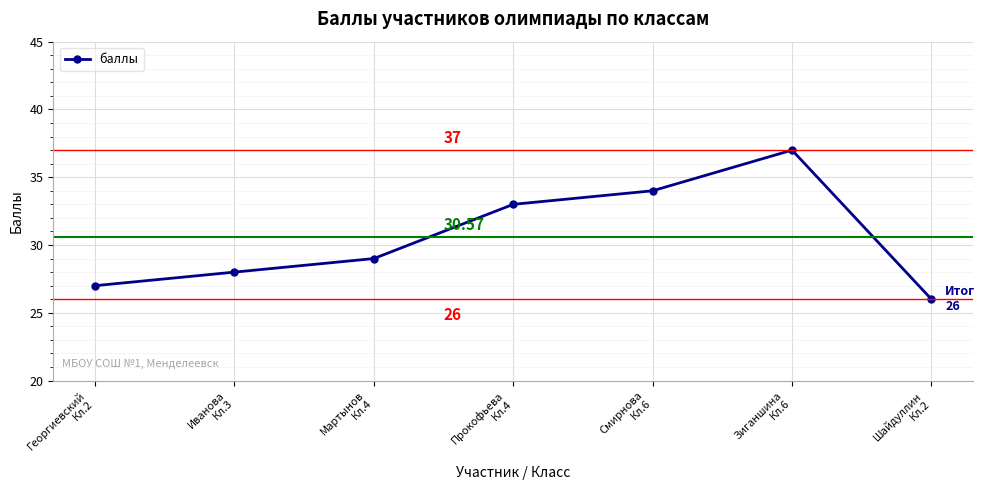

What is the value of the 3rd point from the left?

29